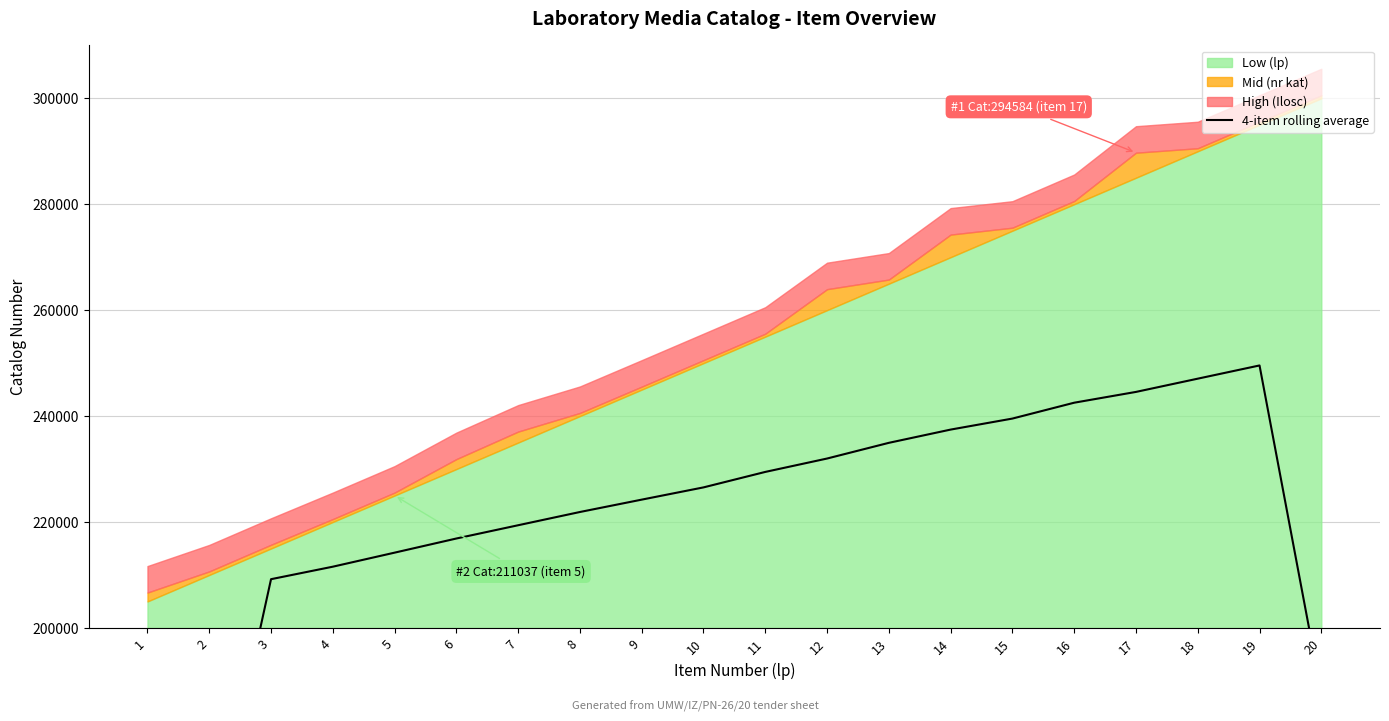

Is it true that the value at 8 is 129359.5?

False